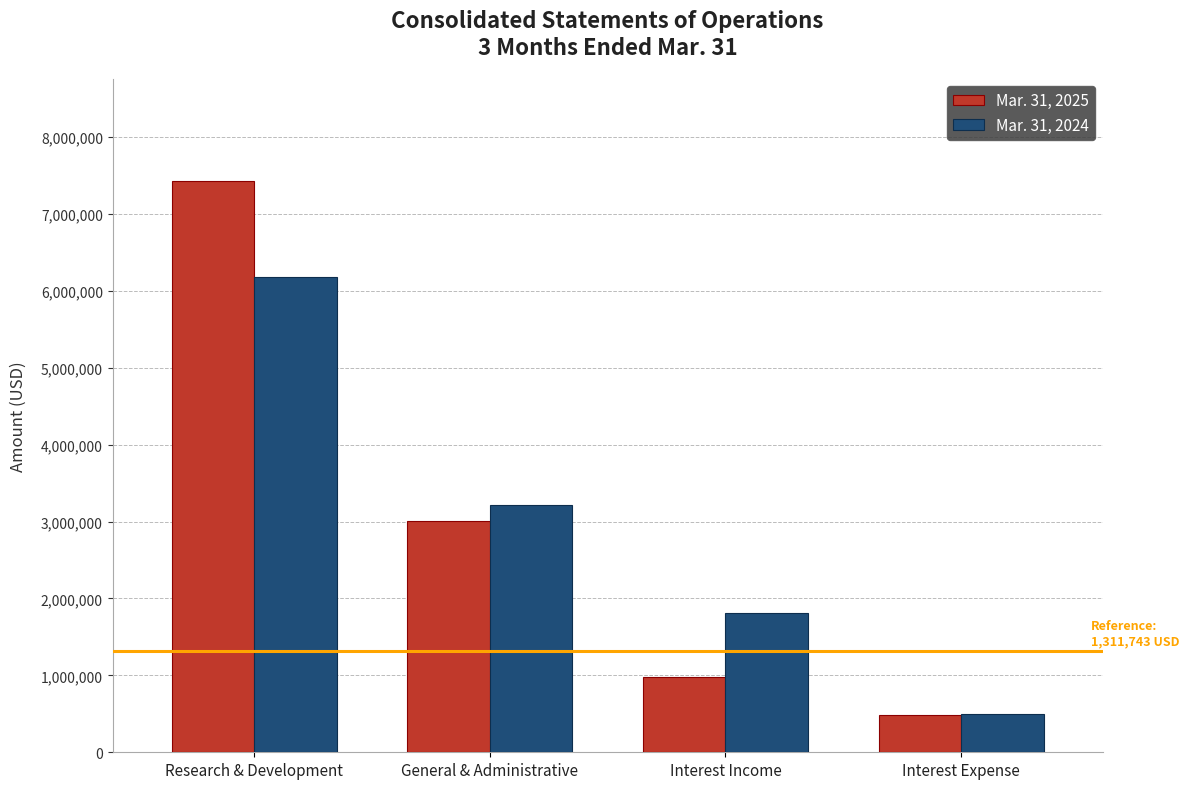

What is the spread (max minus min) of values at Interest Expense?

14997